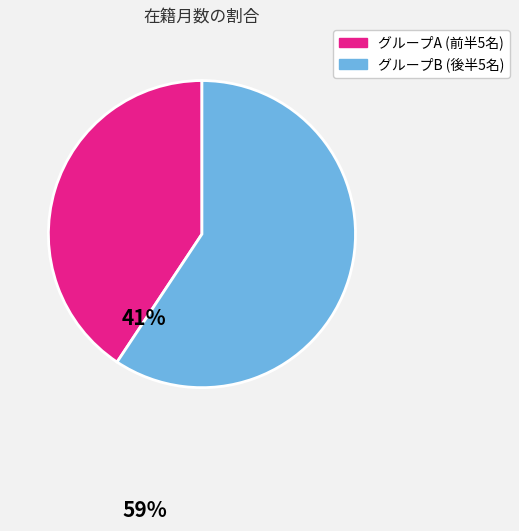

Between グループA (前半5名) and グループB (後半5名), which is larger?

グループB (後半5名)